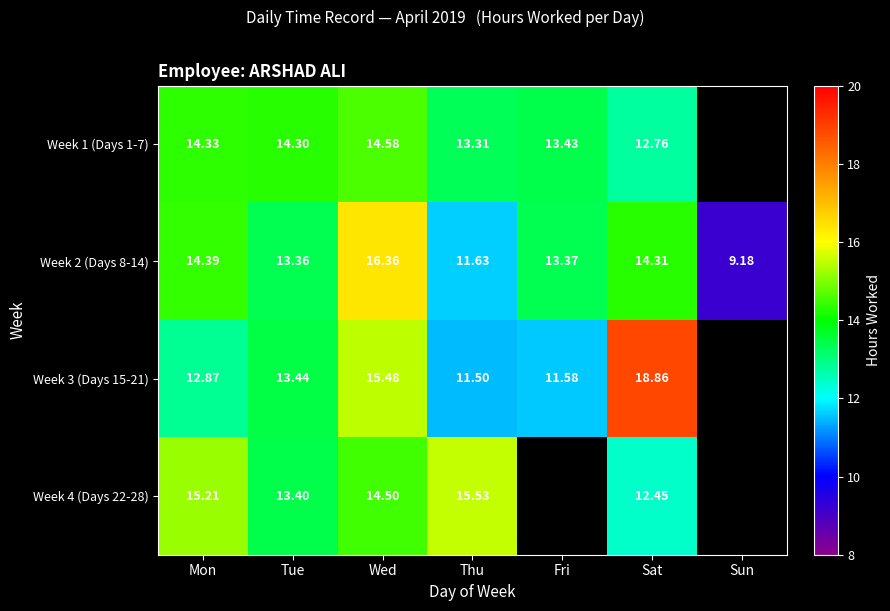

List the labels in order of Week 2 (Days 8-14) value, smallest first.

Sun, Thu, Tue, Fri, Sat, Mon, Wed